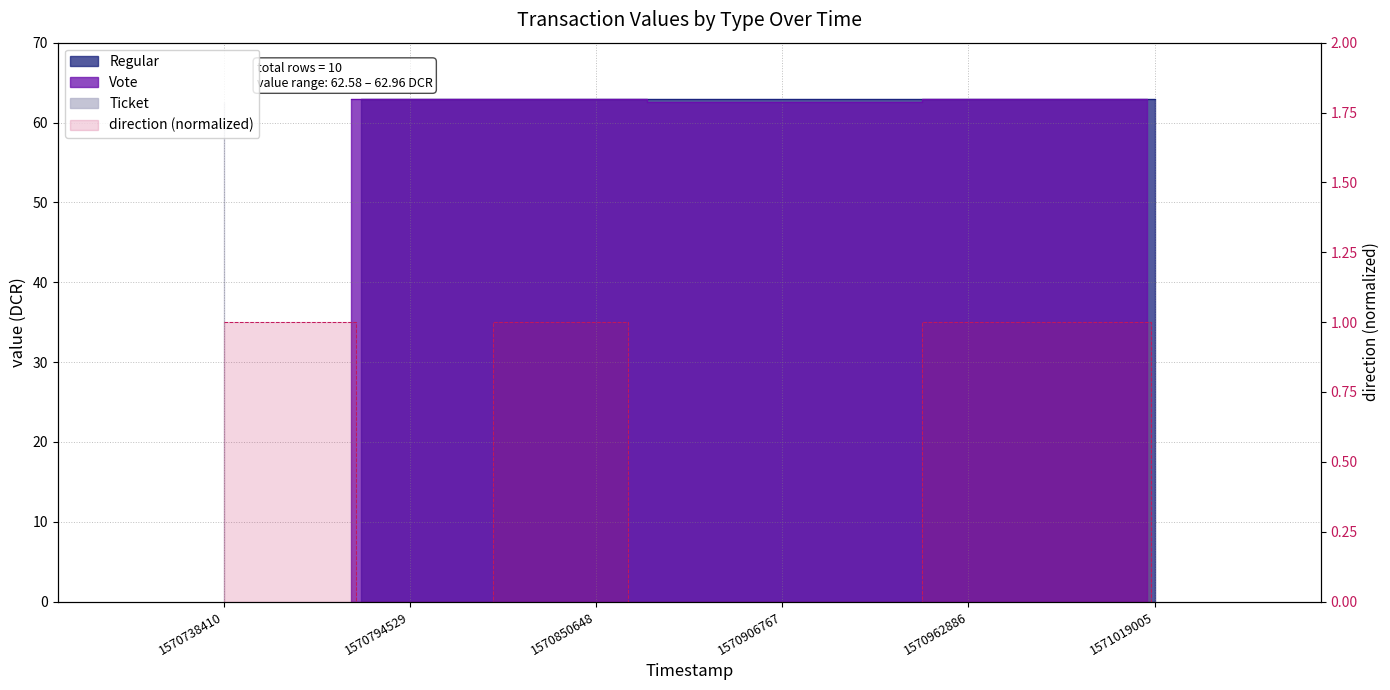

Reading right to left, transcribe all the data shown in this chart.

0	1	0	0	0	1	0	1	1	1